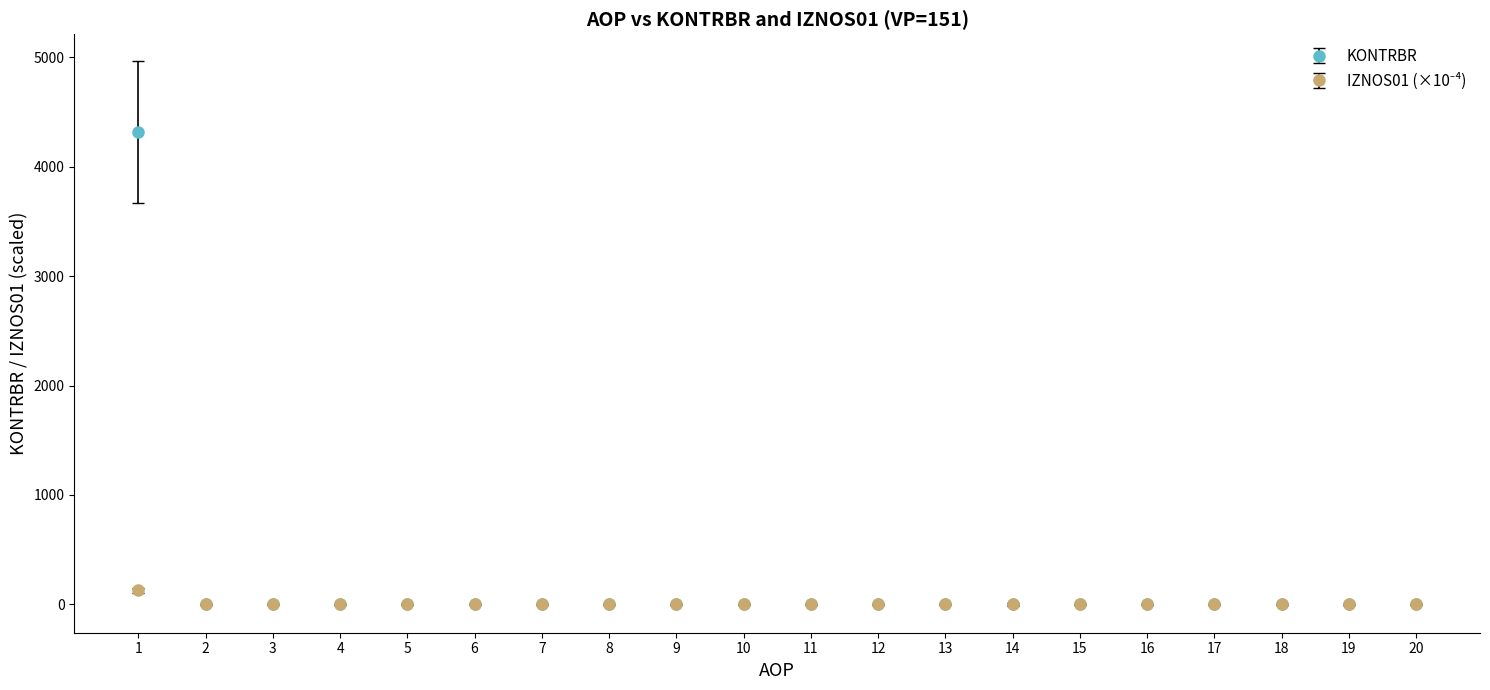

Which series has the largest range (max minus min)?

KONTRBR